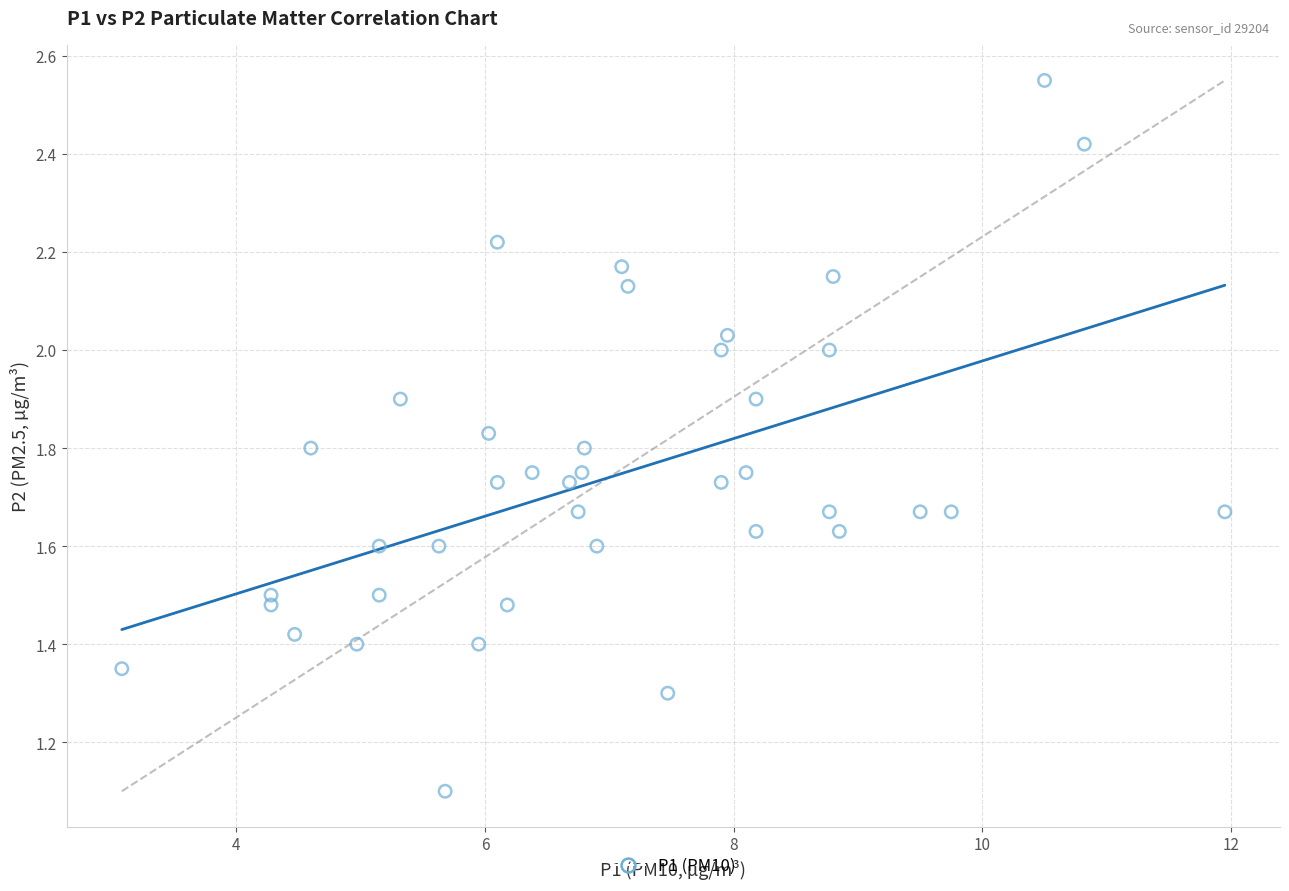

What Y value in the scatter plot is closest to 1?

1.1